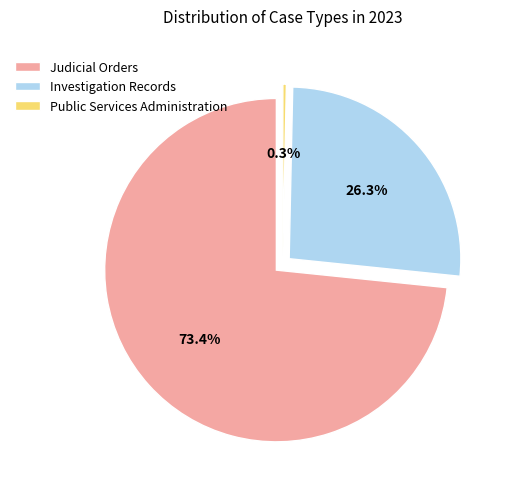

Is there a majority slice in this chart?

Yes